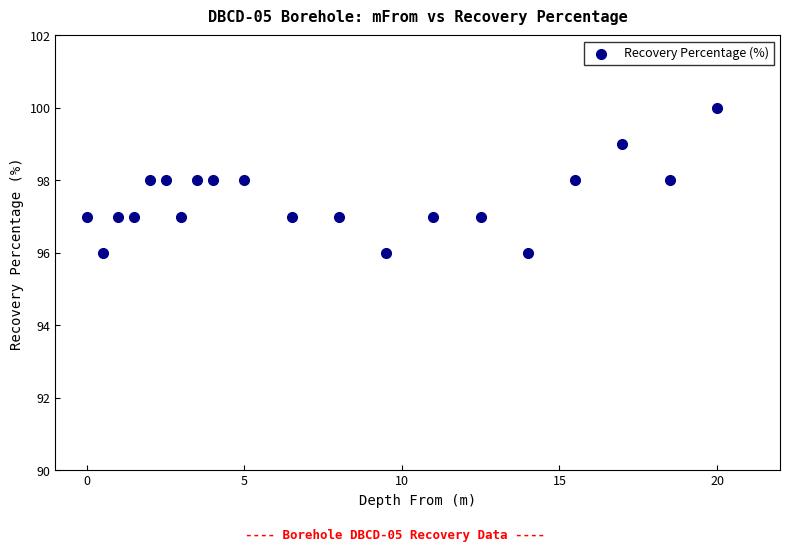

What is the range of Y values (max minus min)?

4